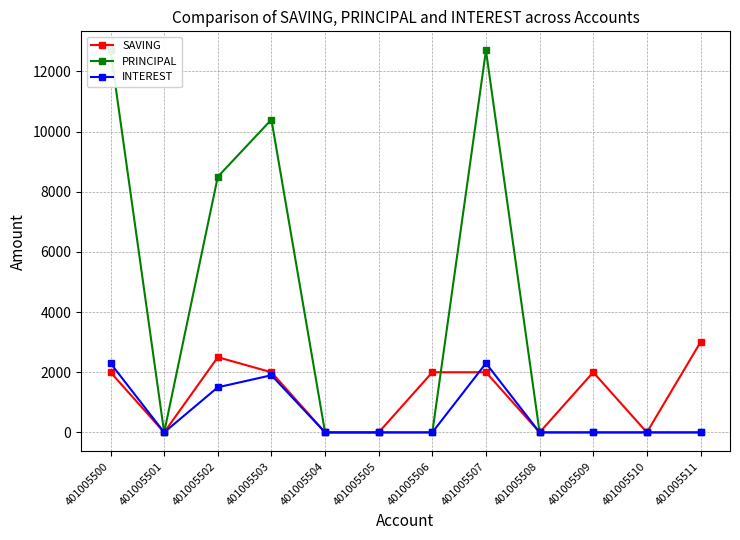

Is it true that PRINCIPAL equals 5434 at 401005502?

False